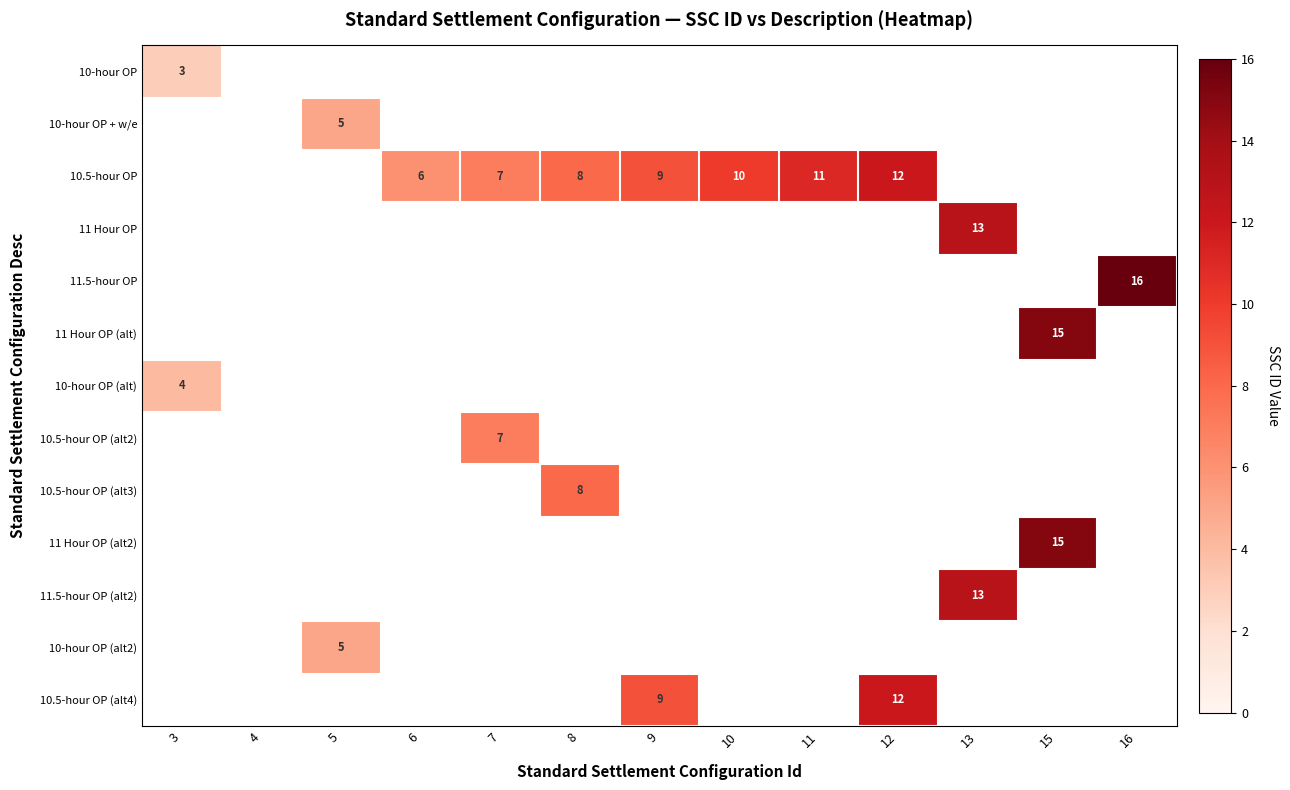

How many data points does each series have?

13